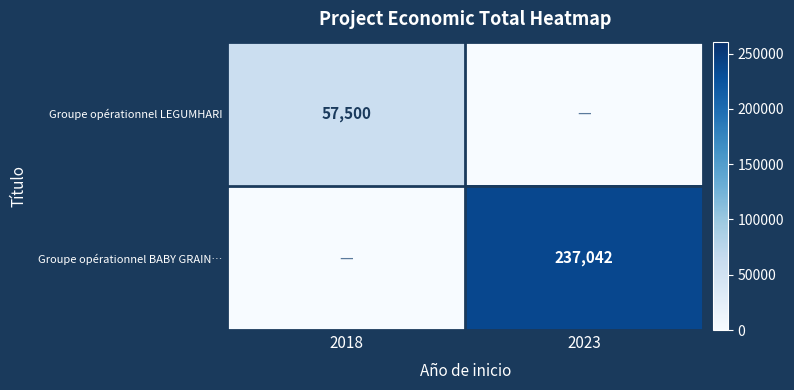

Is the value of Groupe opérationnel BABY GRAIN… at 2023 greater than the value of Groupe opérationnel LEGUMHARI at 2018?

Yes